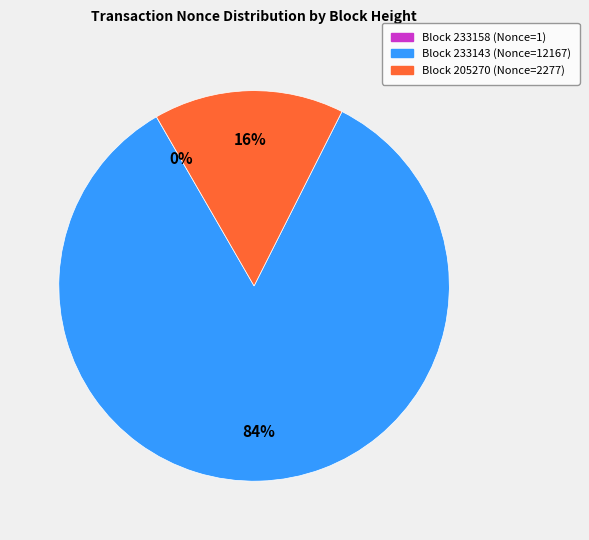

To the nearest percent, what is the difference between the largest and smallest slice percentages?

84%